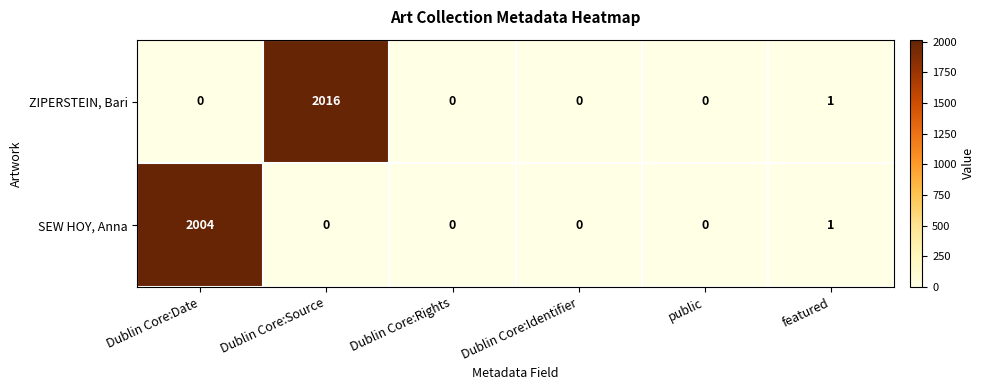

What is the sum of the SEW HOY, Anna values at Dublin Core:Source and Dublin Core:Date?

2004